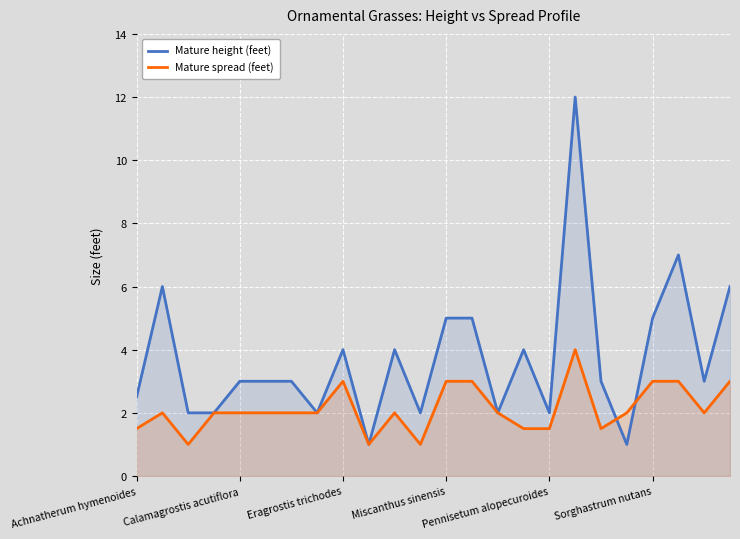

Which series has the largest total across all categories?

Mature height (feet)